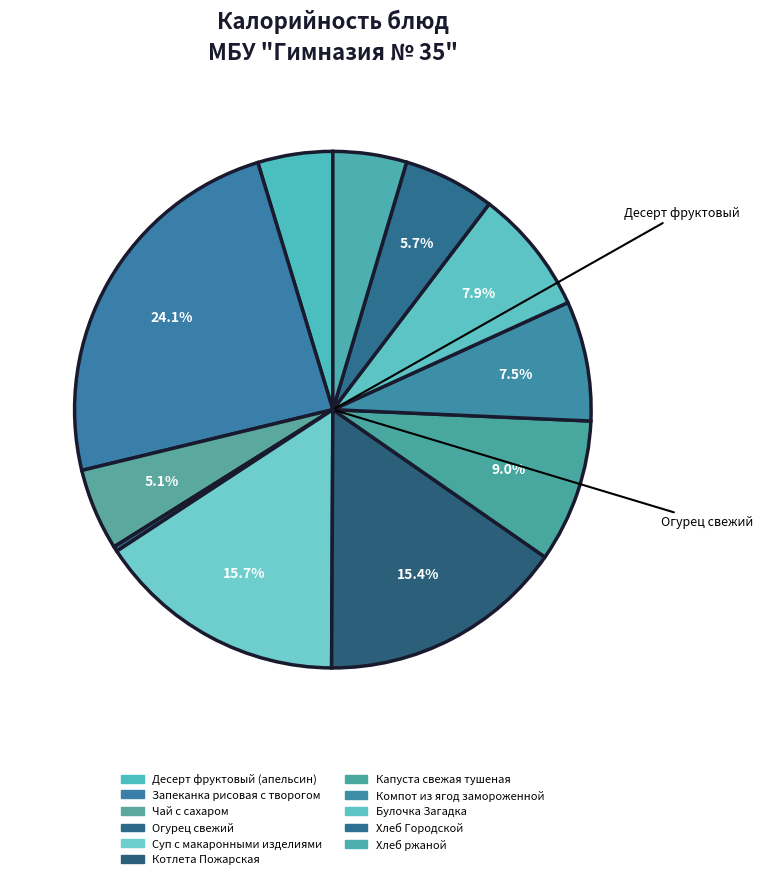

To the nearest percent, what is the average slice percentage?

9%